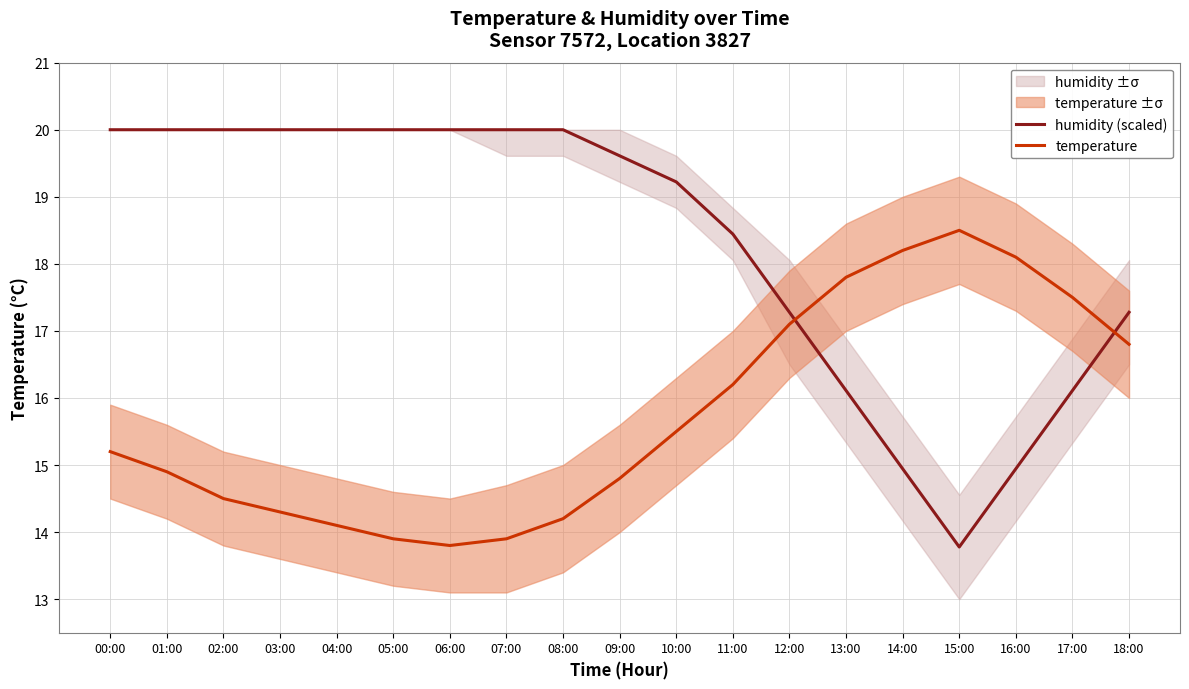

What is the difference between the maximum and minimum values in the humidity (scaled) series?

6.2